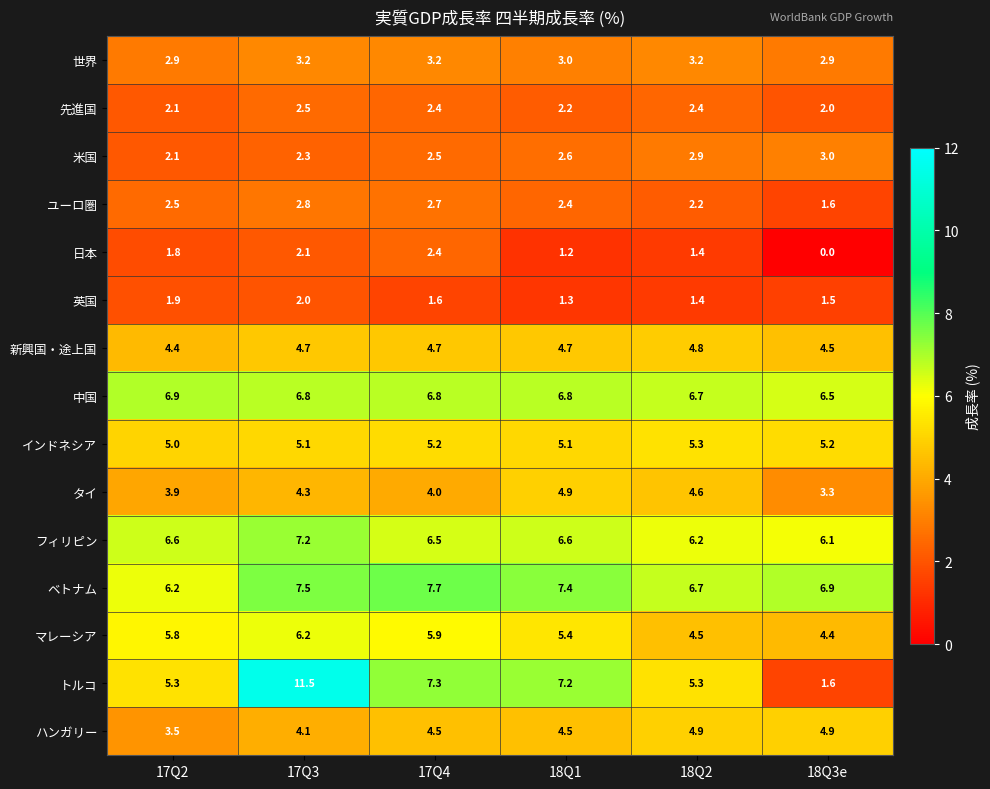

At which category does the chart reach its minimum across all series?

18Q3e